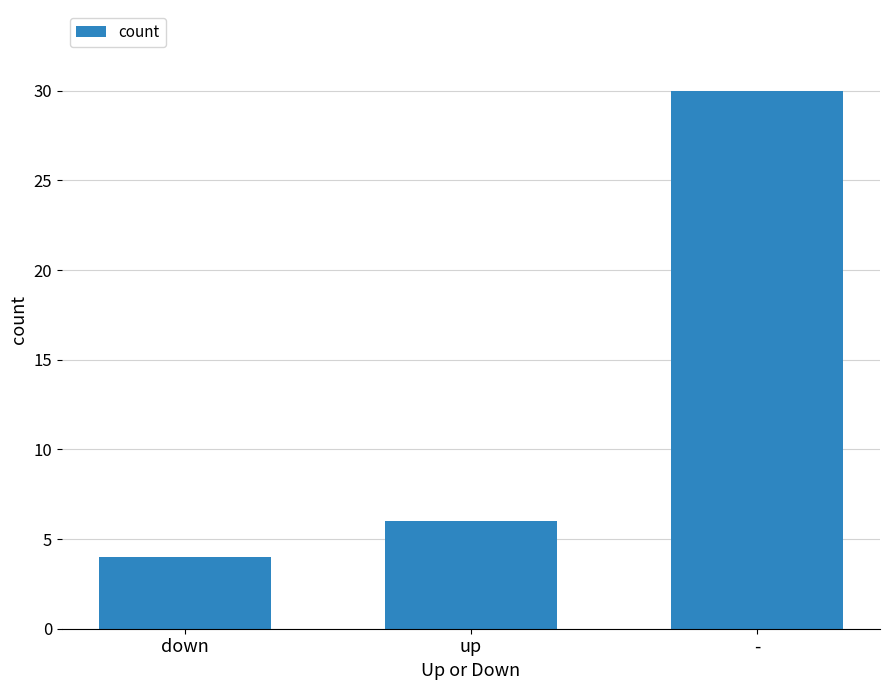

Between - and down, which is larger?

-